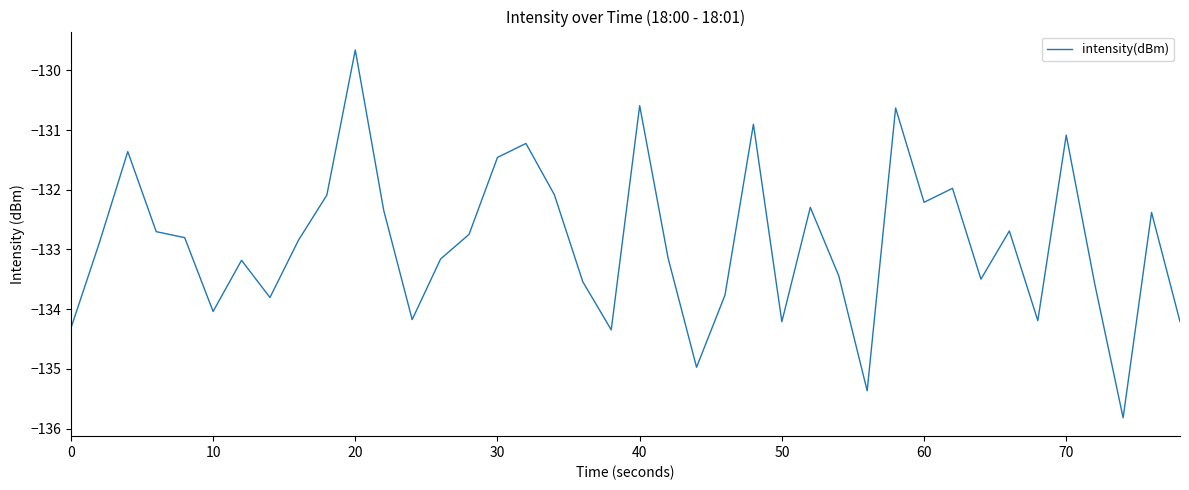

Does the chart display data point markers on the line(s)?

No